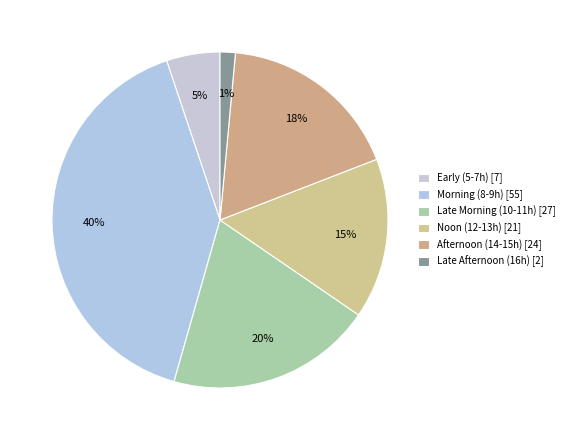

Count the number of slices in the pie.

6